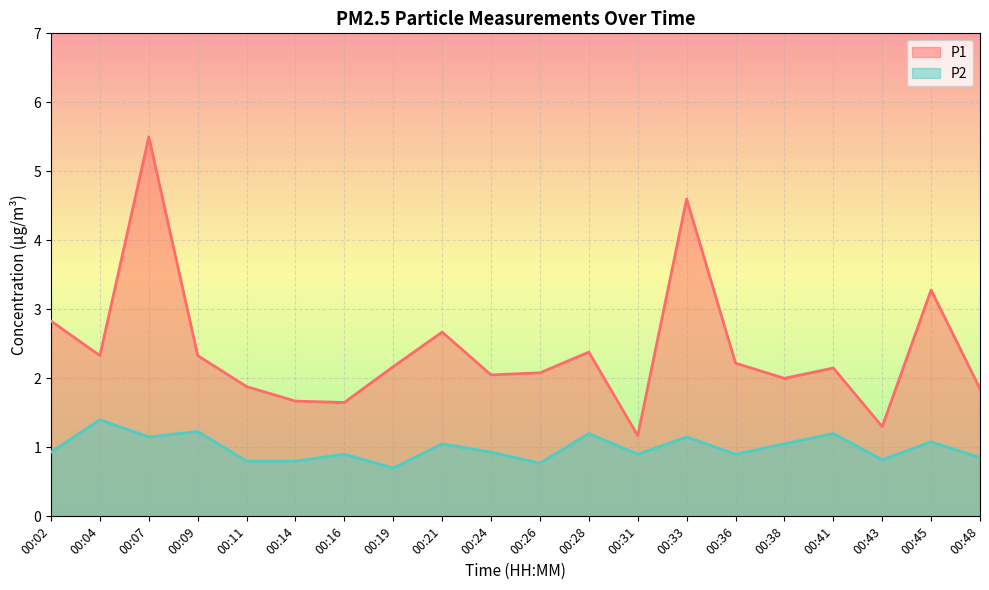

Is the value of P2 at 00:38 greater than the value of P1 at 00:31?

No